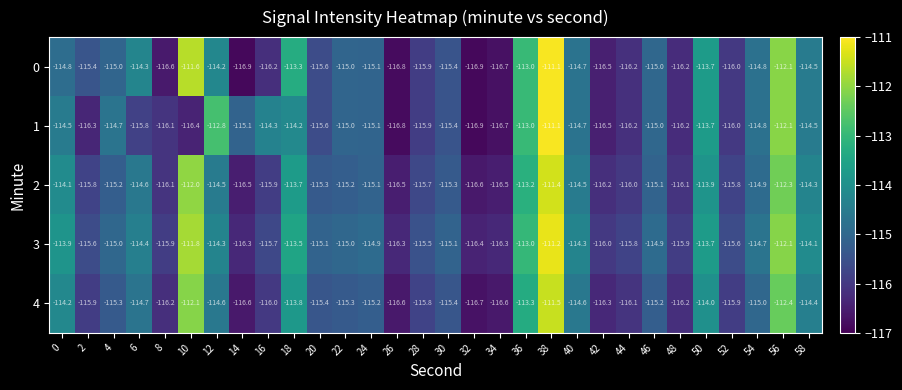

Is it true that 0 equals -49.1 at 52?

False